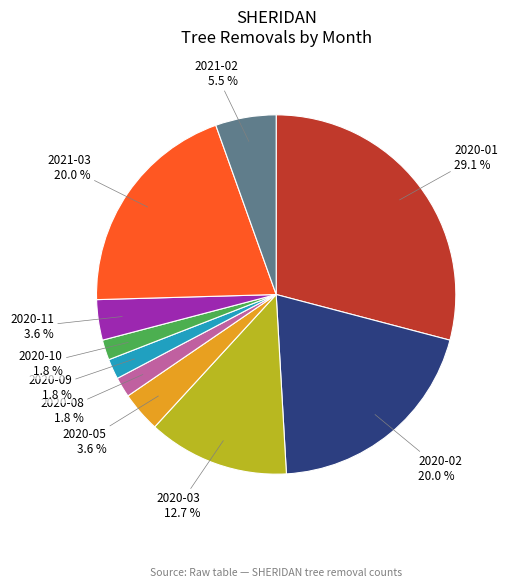

To the nearest percent, what is the average slice percentage?

10%